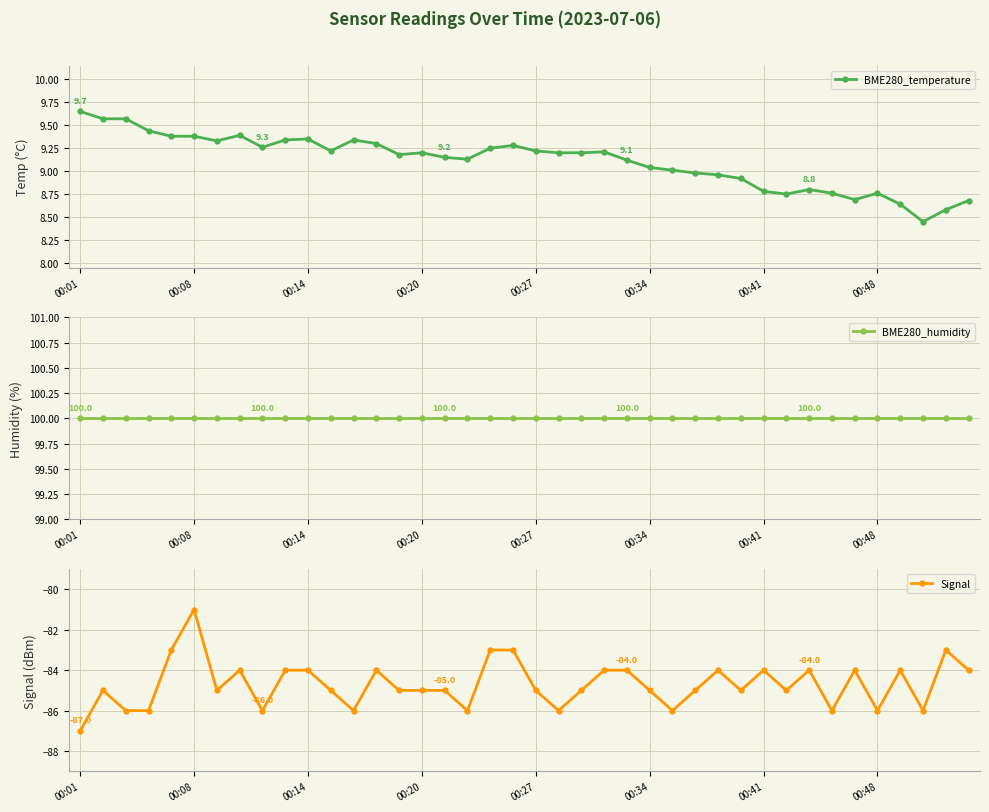

The BME280_temperature series shows 9.2 at 00:27. True or false?

True